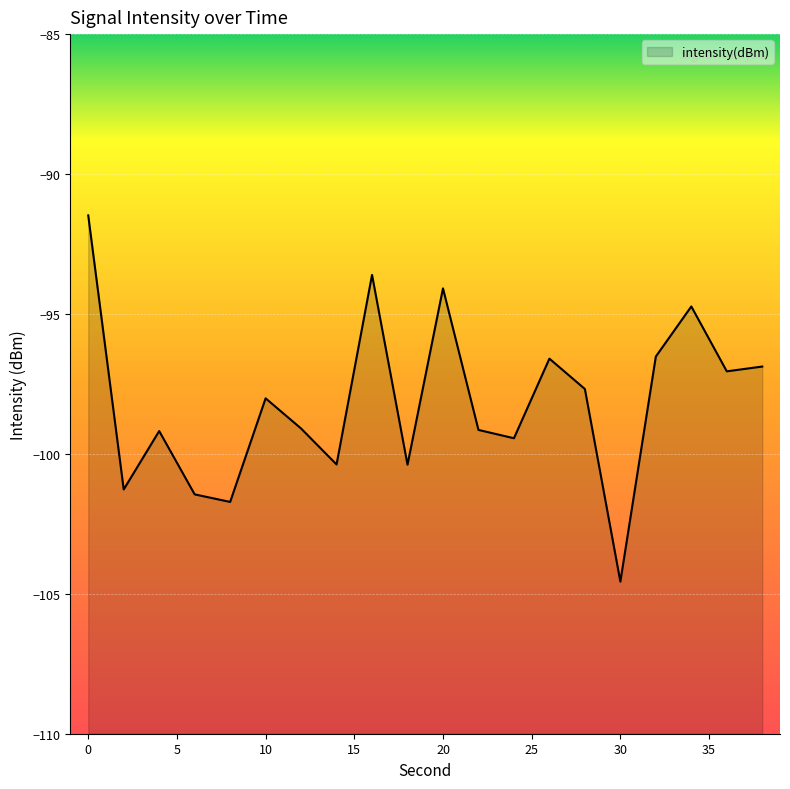

Reading right to left, transcribe all the data shown in this chart.

-96.9	-97.1	-94.7	-96.5	-104.6	-97.7	-96.6	-99.4	-99.1	-94.1	-100.4	-93.6	-100.4	-99.1	-98.0	-101.7	-101.4	-99.2	-101.3	-91.5